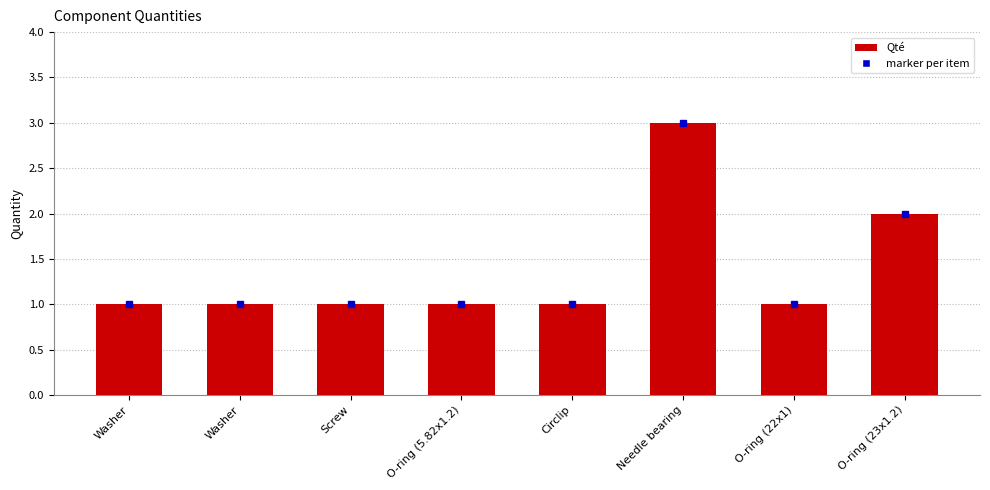

How many series are shown in this chart?

1